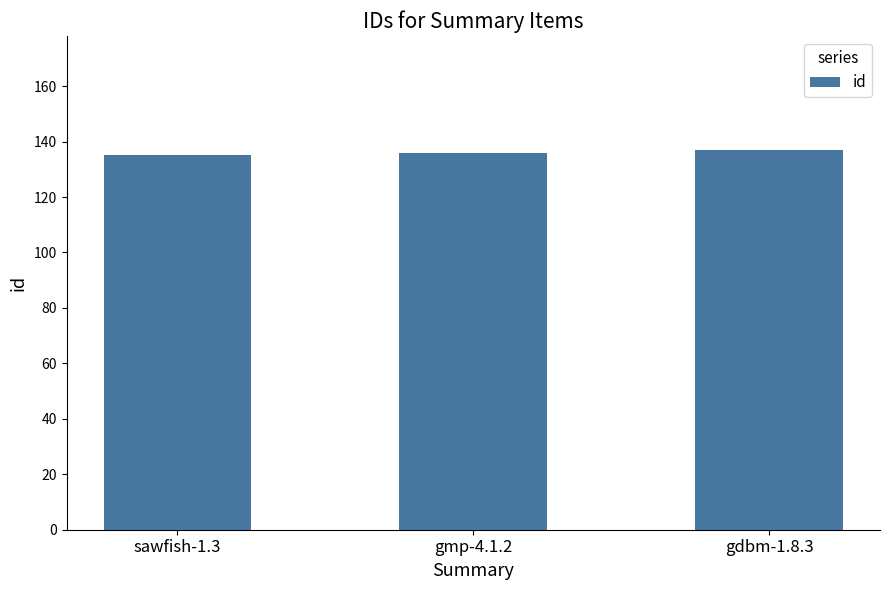

How many distinct data groups are displayed?

1